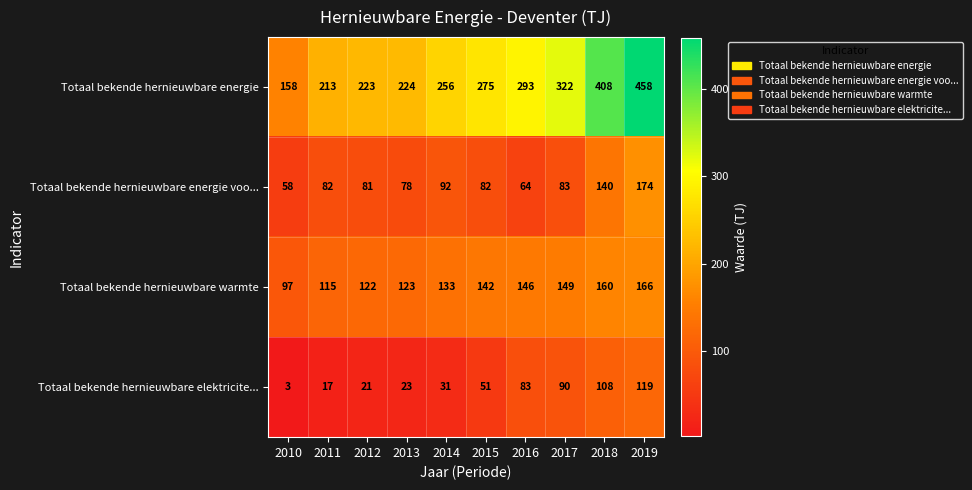

Which label corresponds to the smallest value in the chart?

2010